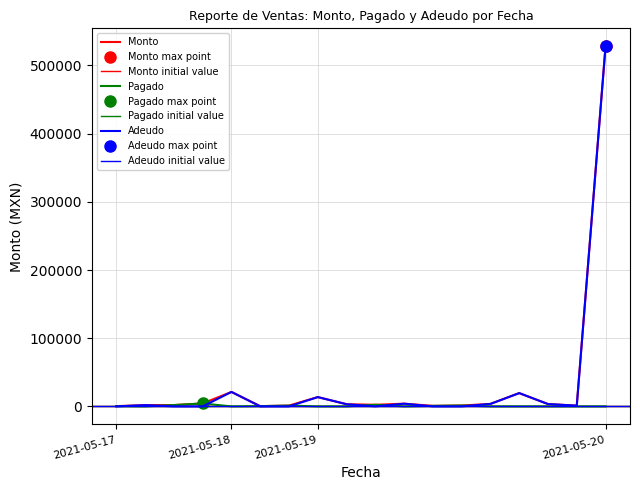

What is the spread (max minus min) of values at 2021-05-17?

400